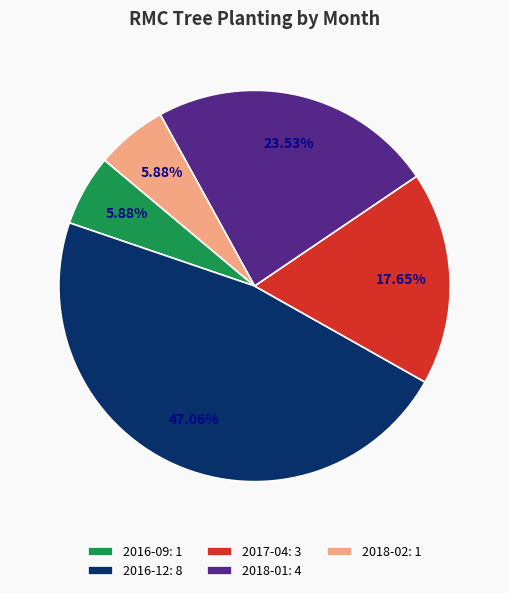

To the nearest percent, what is the combined percentage of 2018-02 and 2016-09?

12%